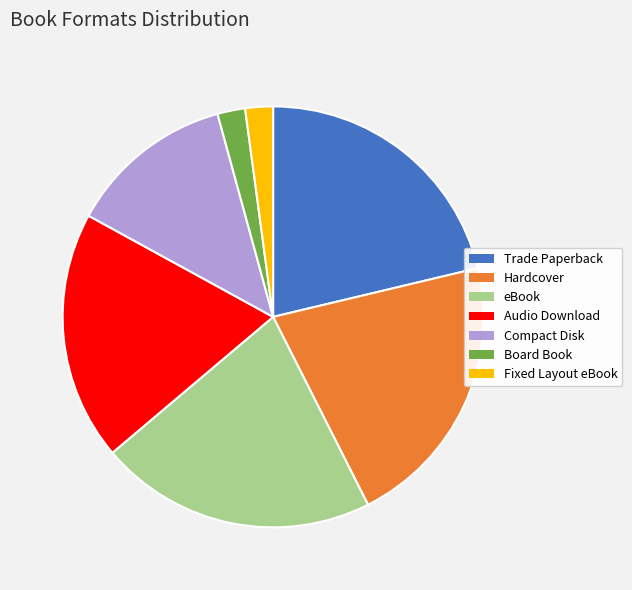

Is it true that Compact Disk is 13% of the pie?

True